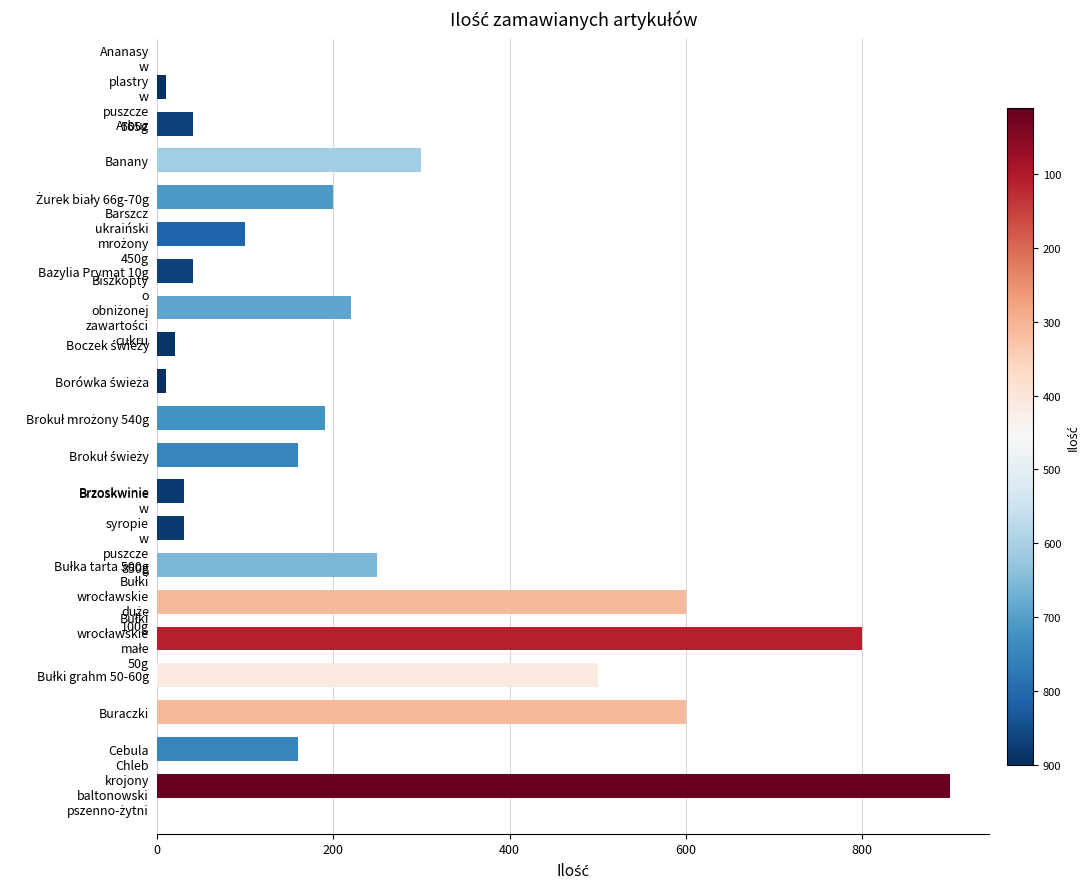

What is the difference between the maximum and second lowest values?

890